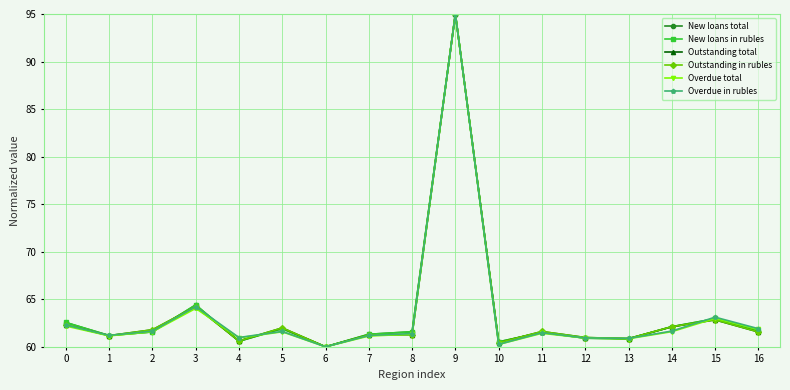

Is the value of New loans in rubles at 7 greater than the value of Overdue in rubles at 12?

Yes